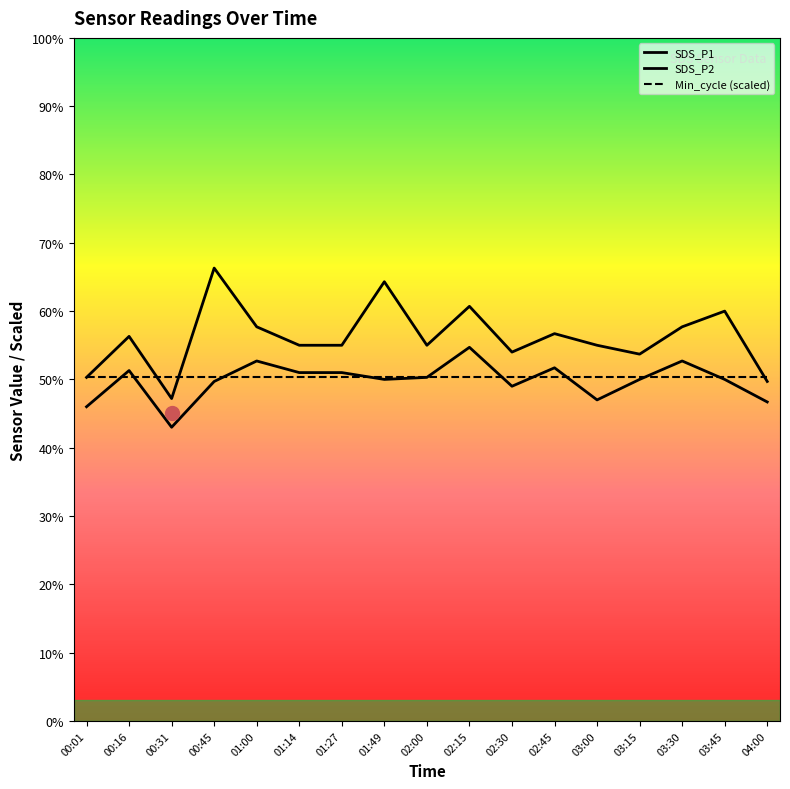

True or false: SDS_P2 and SDS_P1 cross at least once.

False